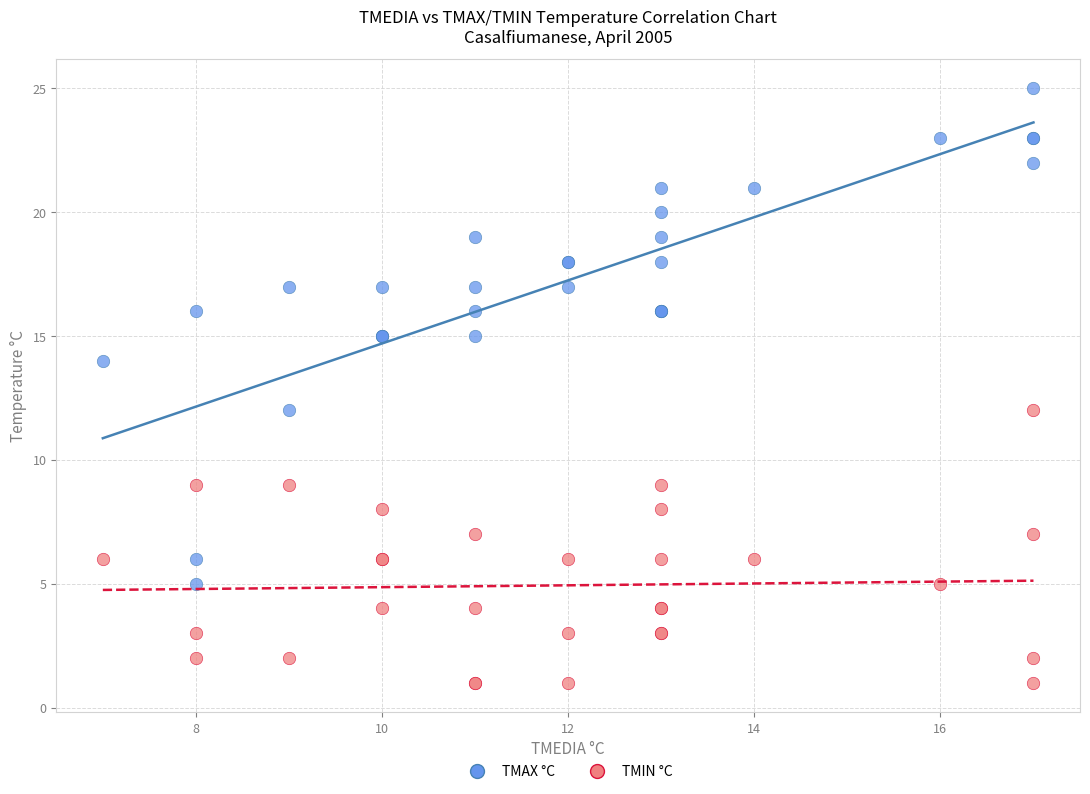

Which series reaches the minimum Y coordinate?

TMIN °C